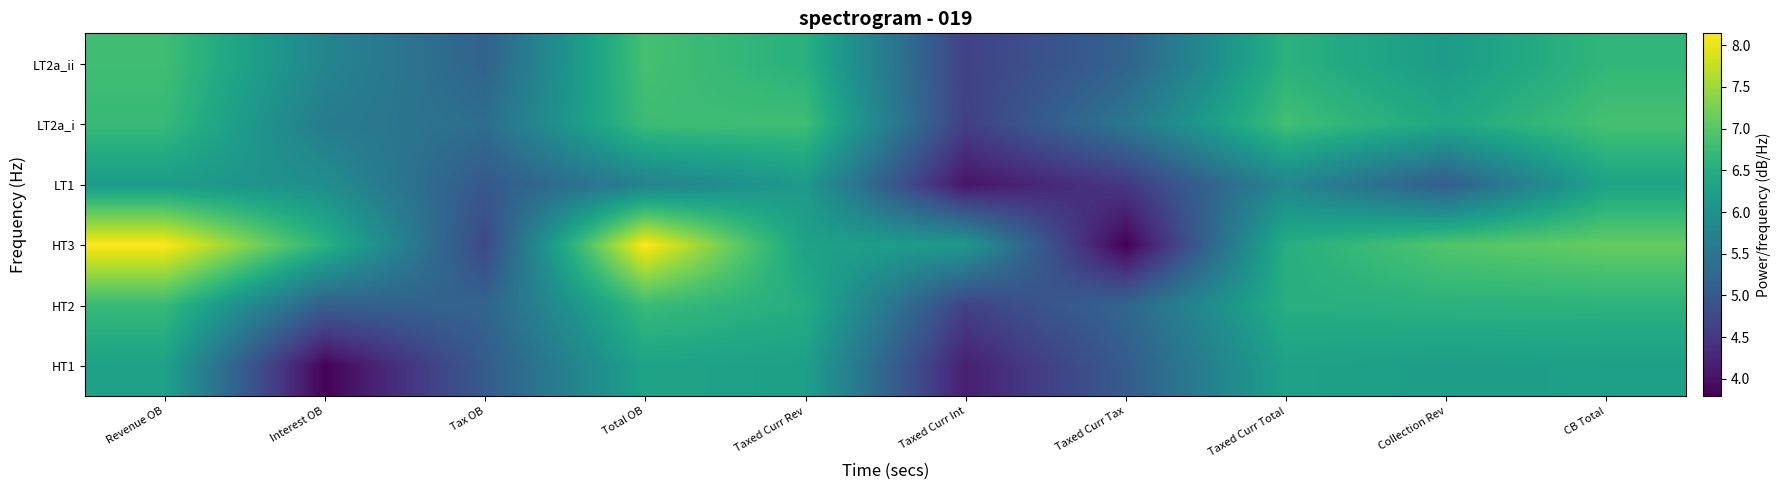

Count the number of categories in the chart.

10